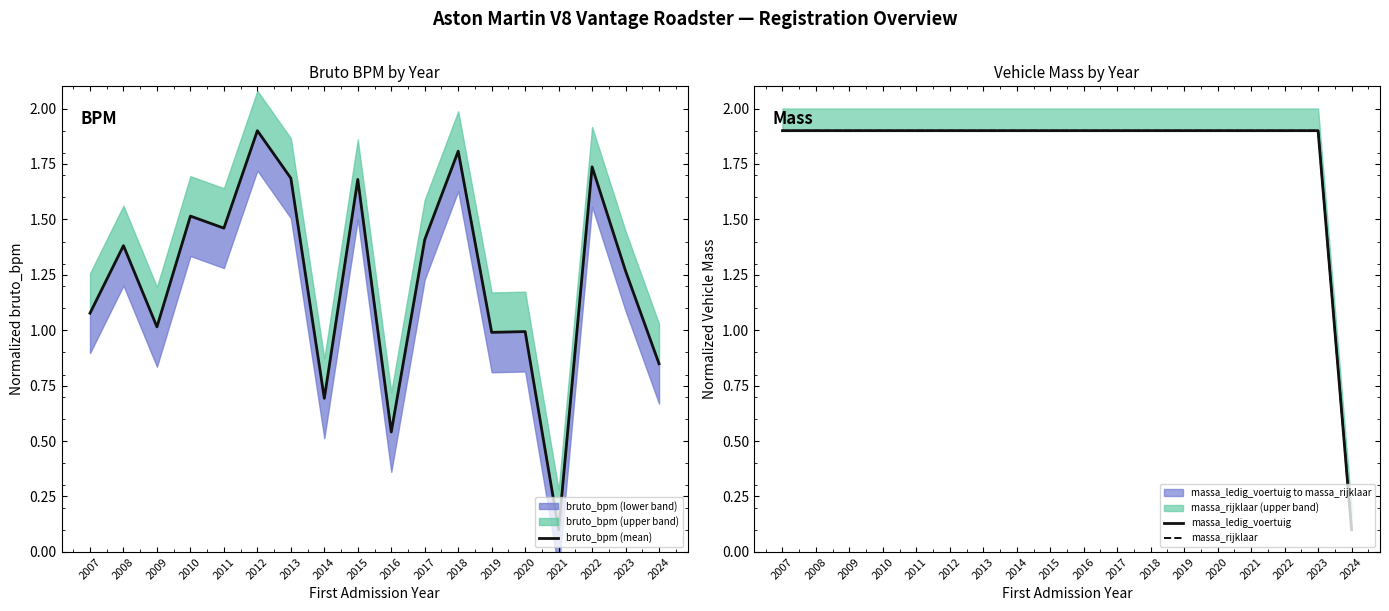

What is the value of the massa_rijklaar point at the 11th from the left?

1.9